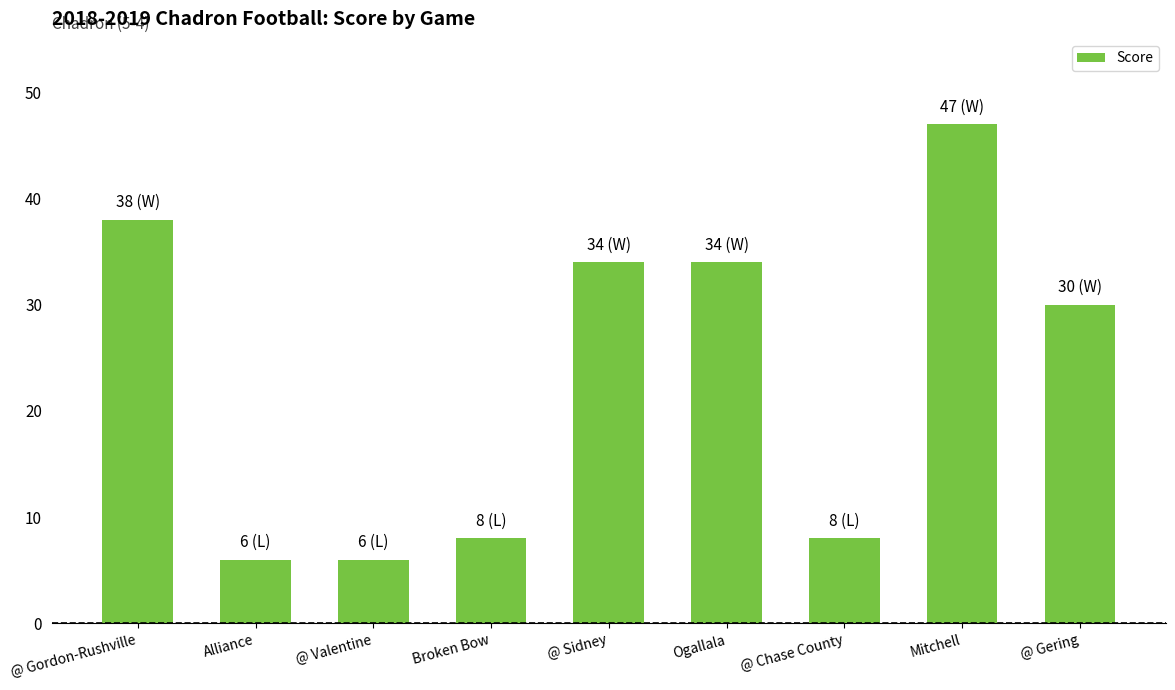

Count the number of data series in this chart.

1